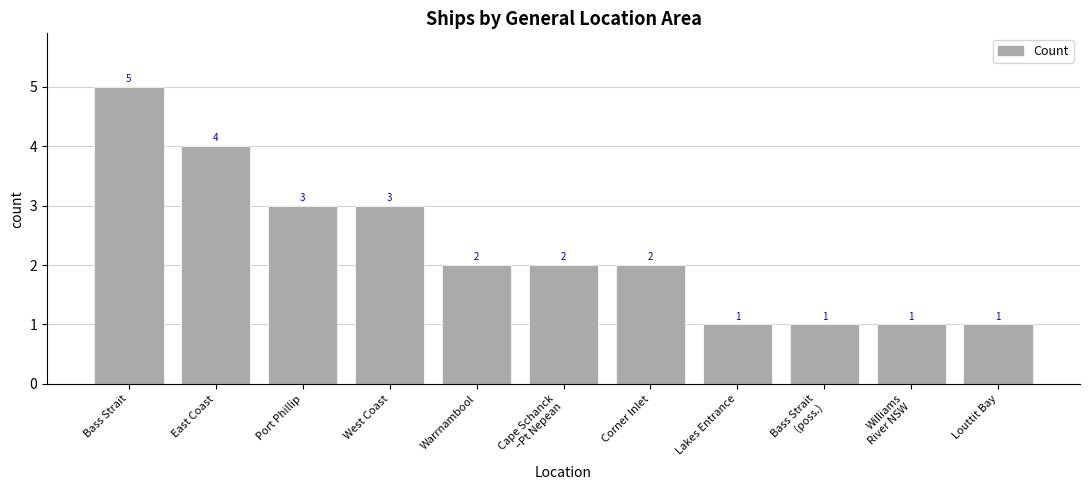

Are the bars horizontal?

No